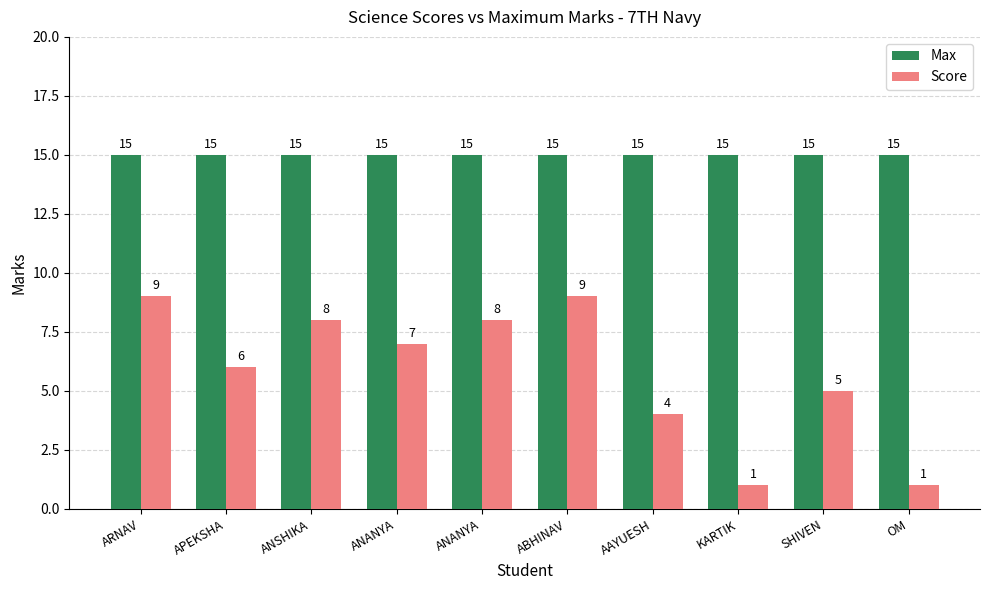

What are all the series names shown in the legend?

Max, Score